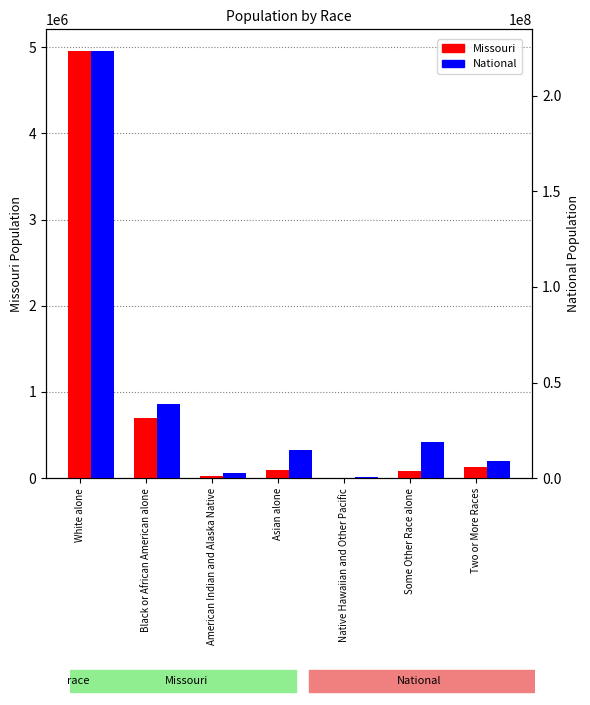

How many bars are there in total?

14